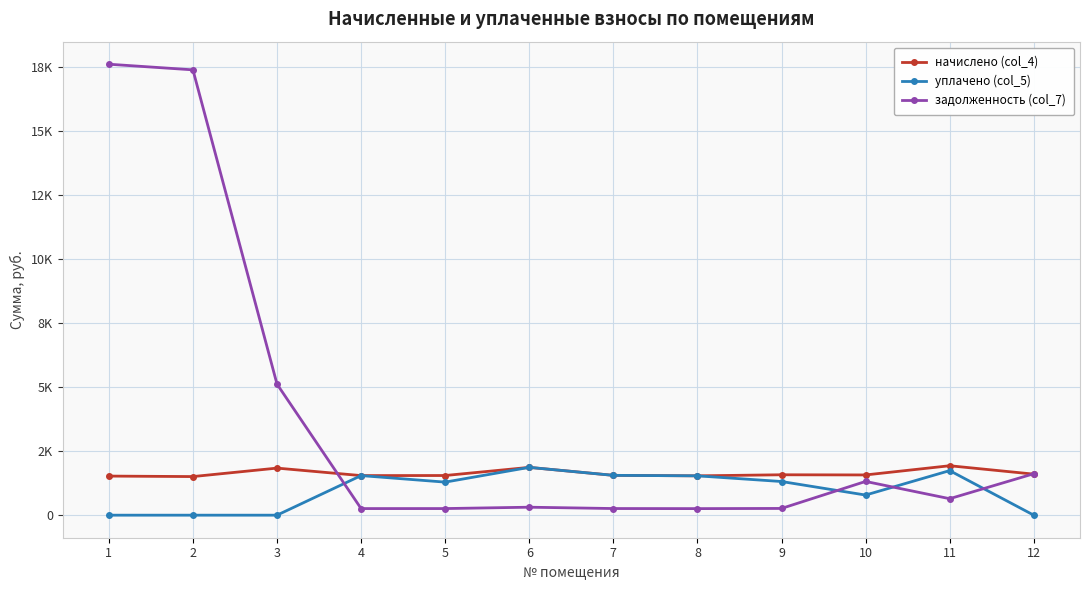

What is the value of the задолженность (col_7) point at the 2nd from the left?

17388.8